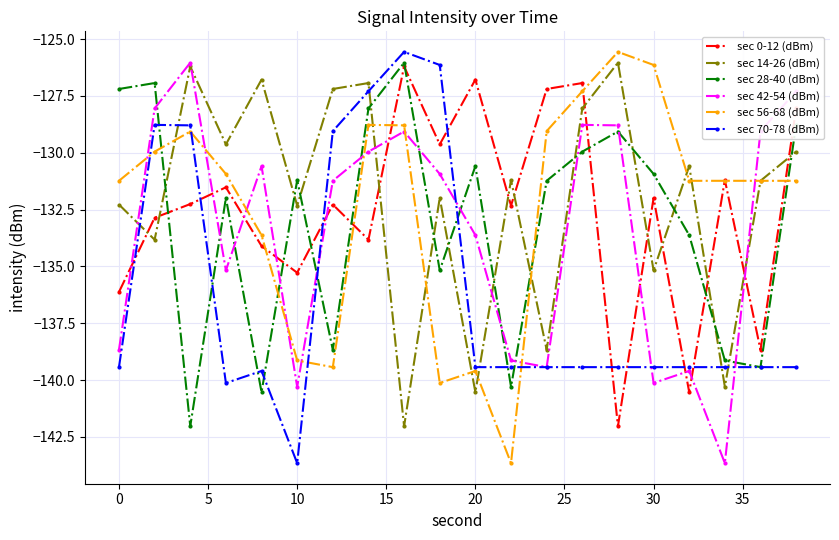

What is the difference between the maximum and minimum values in the sec 0-12 (dBm) series?

15.8